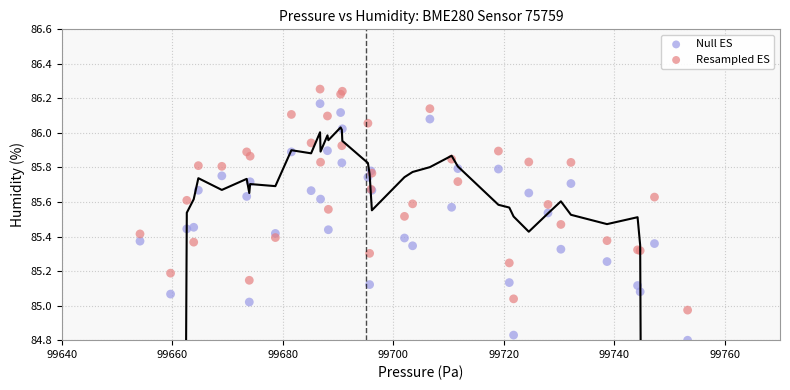

Which series reaches the maximum Y coordinate?

Resampled ES